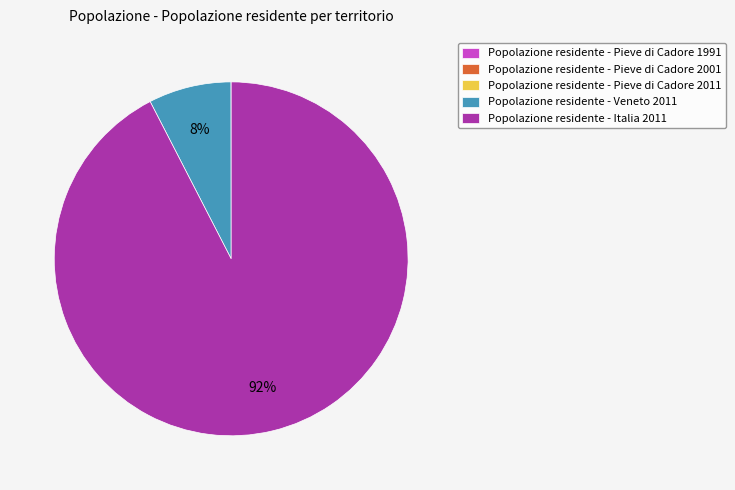

To the nearest percent, what is the average slice percentage?

20%